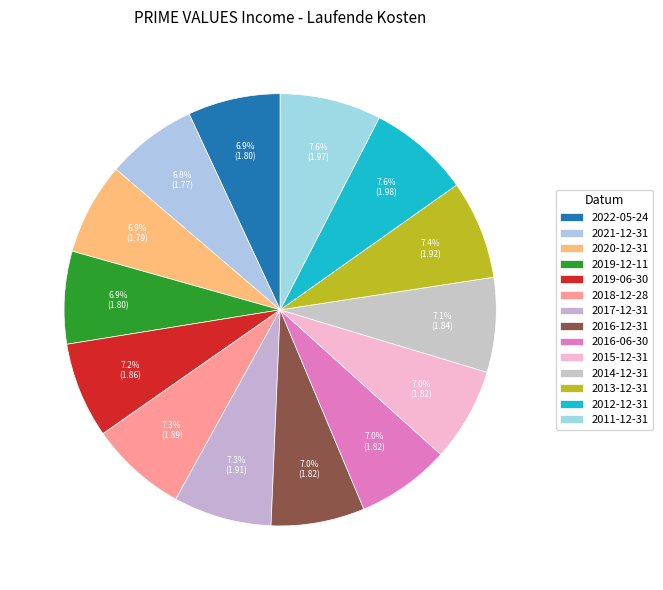

Count the number of slices in the pie.

14